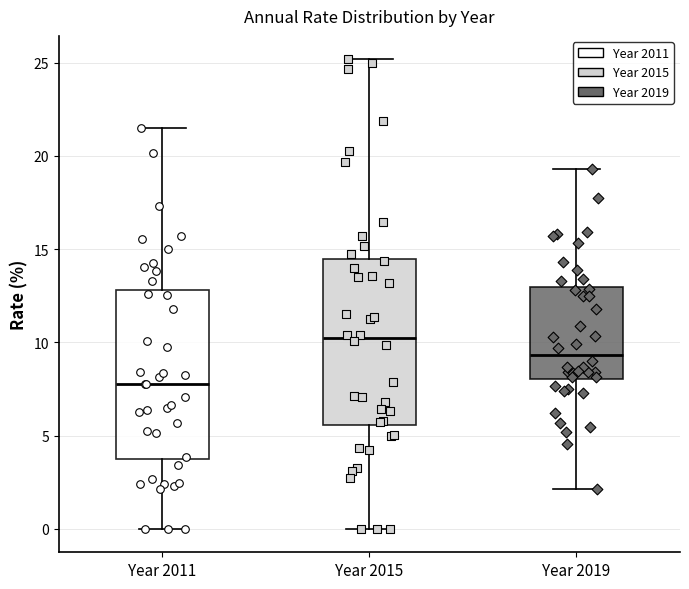

Where is the lower edge of the box for Year 2015 on the y-axis? The values are not printed on the chart, so give them approximately, as read against the axis.

5.5